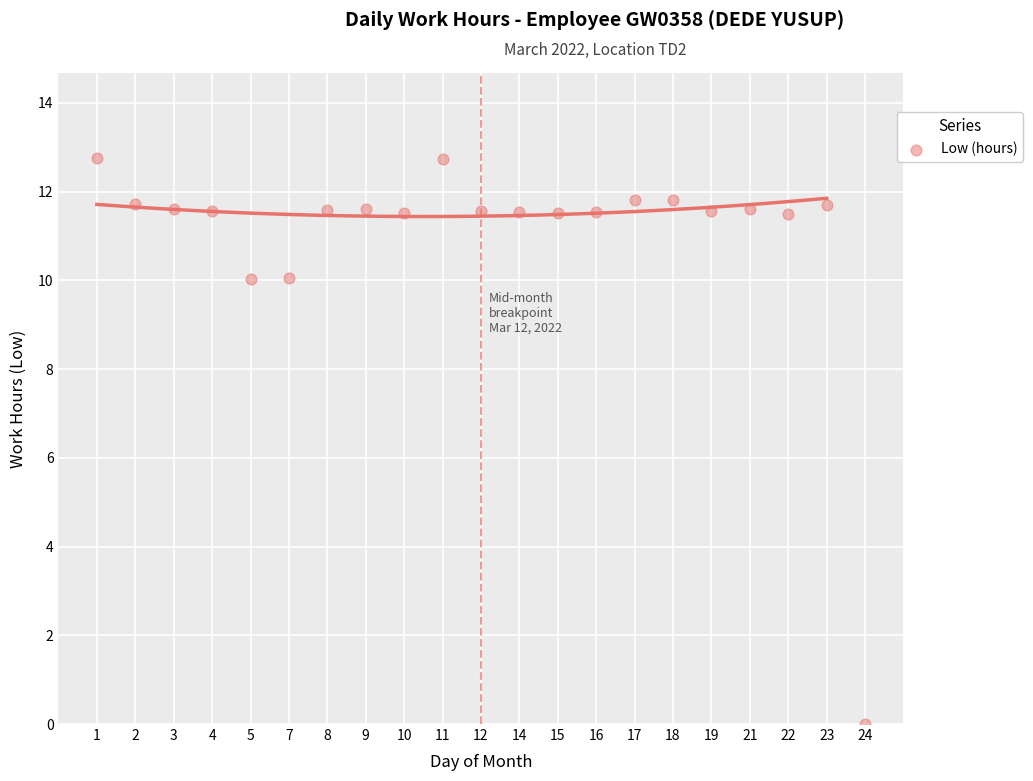

What is the range of Y values (max minus min)?

12.8